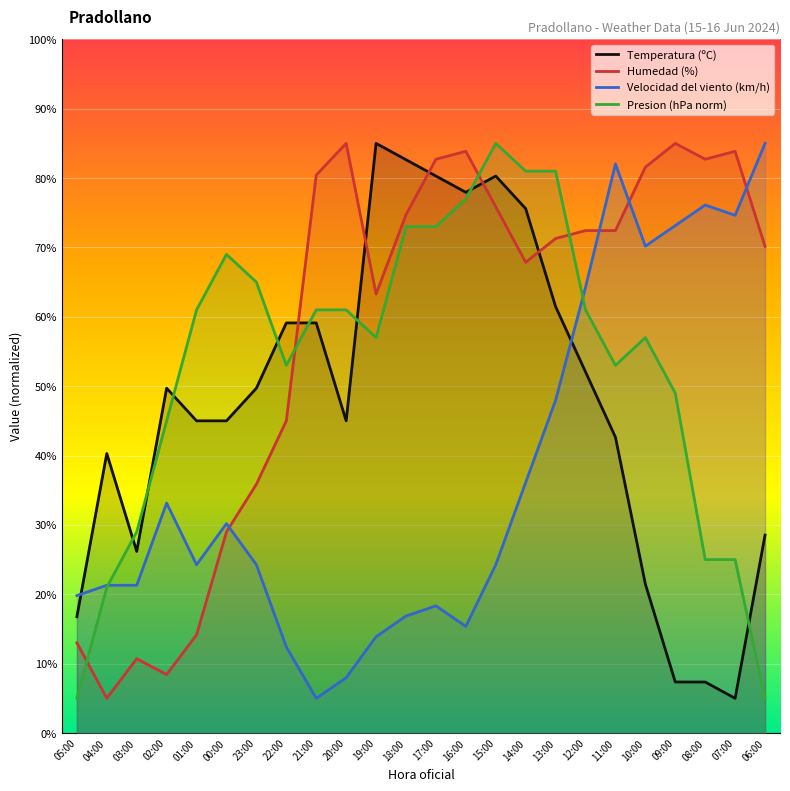

What position from the left is 08:00?

22